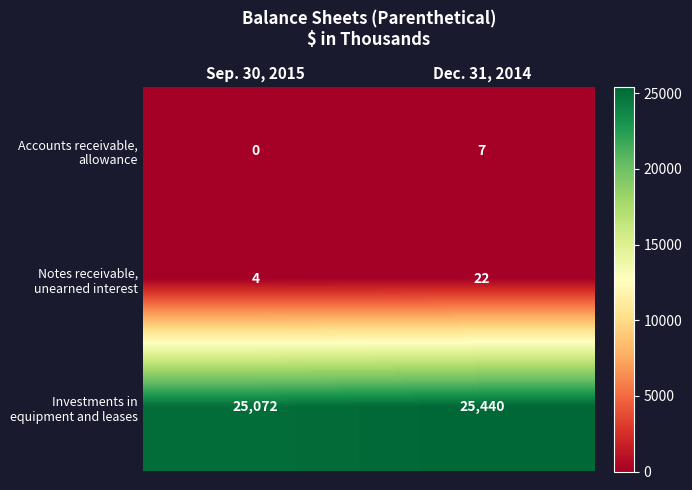

At how many categories does at least one series exceed 2682?

2